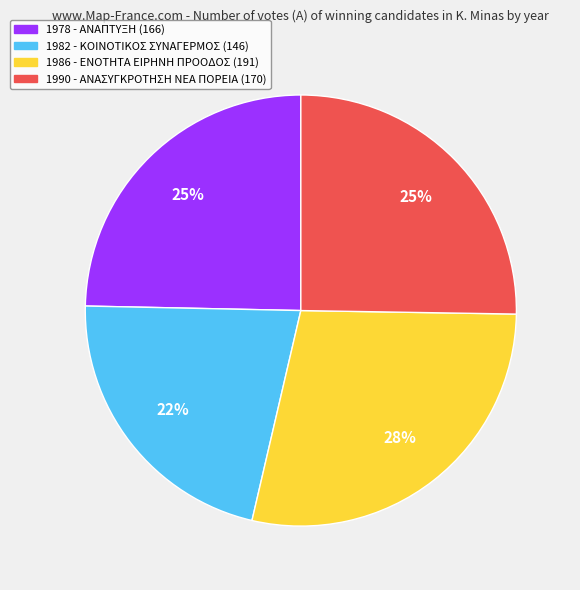

Is the sum of 1986 and 1990 greater than half?

Yes